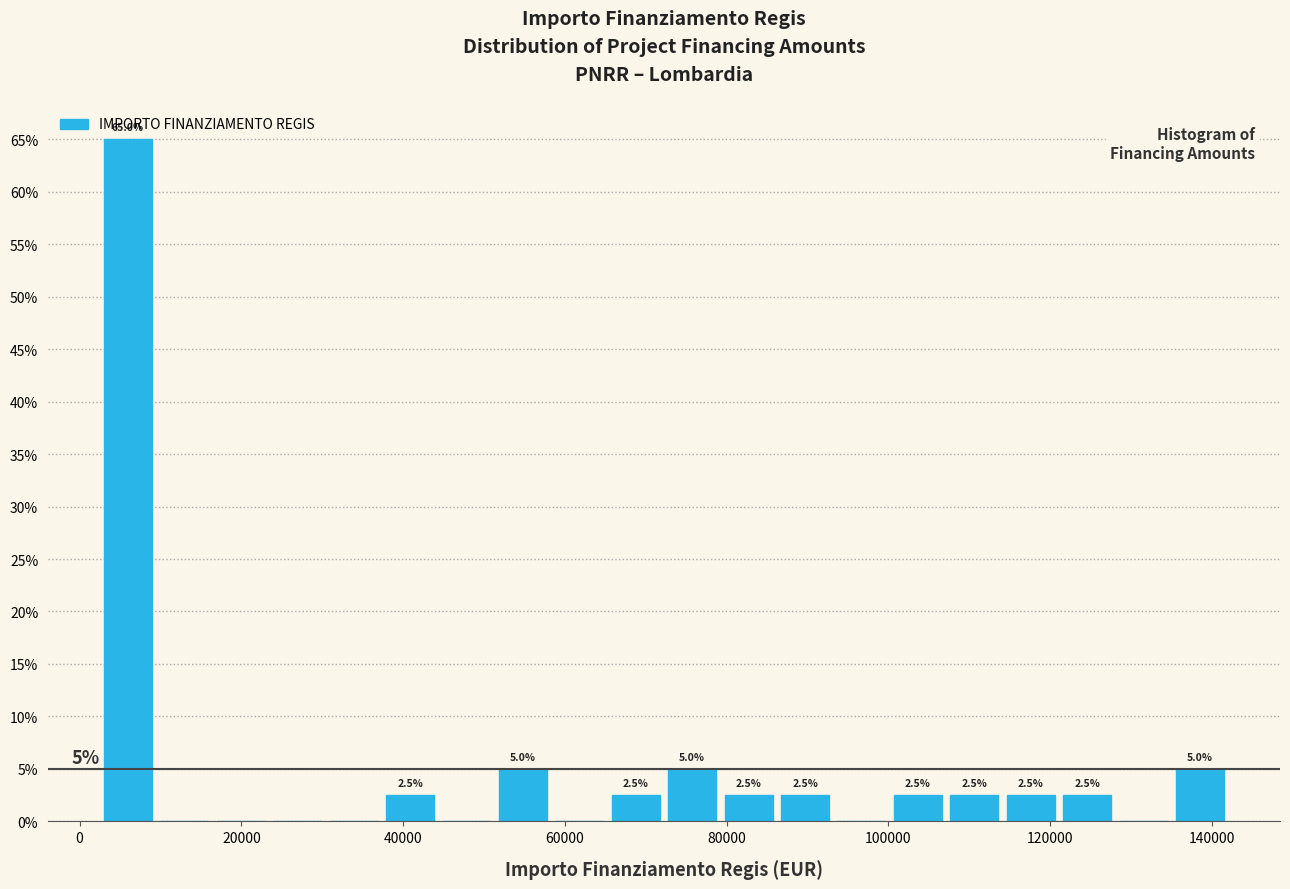

Around what value on the x-axis is the tallest bar? Give the approximate position of its centre, as read against the axis.

6000